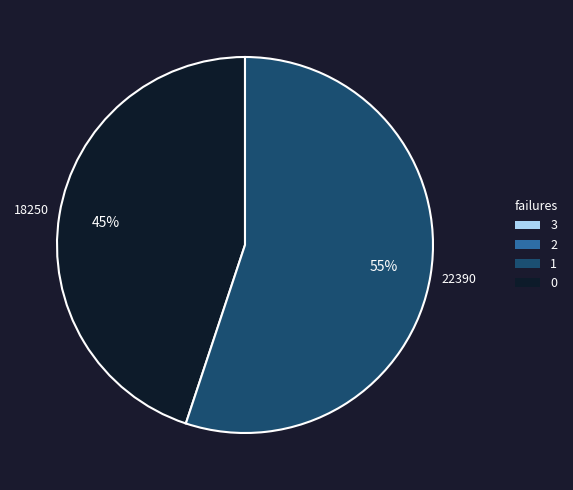

To the nearest percent, what is the difference between the largest and smallest slice percentages?

10%